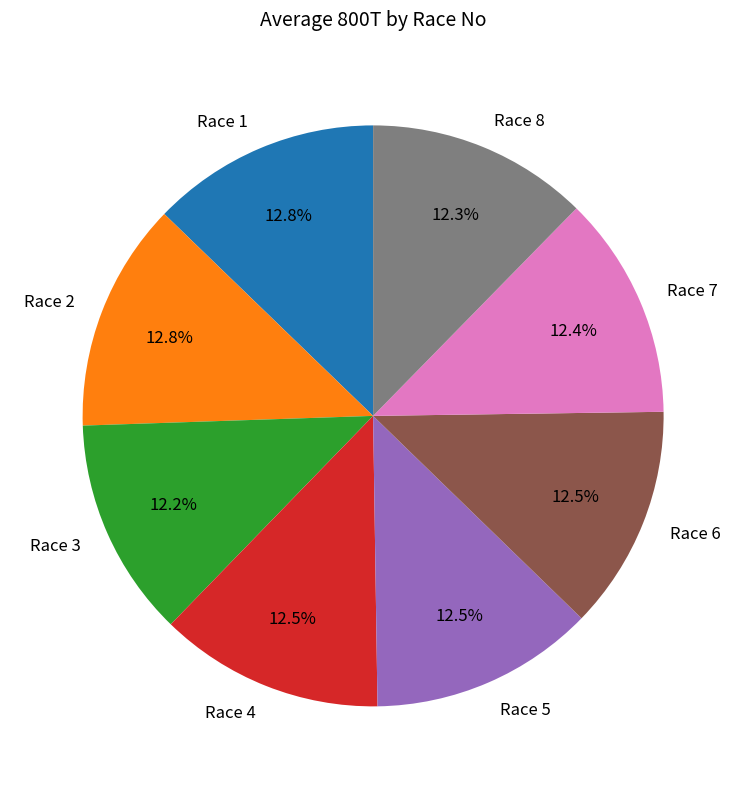

How many segments does this pie chart have?

8